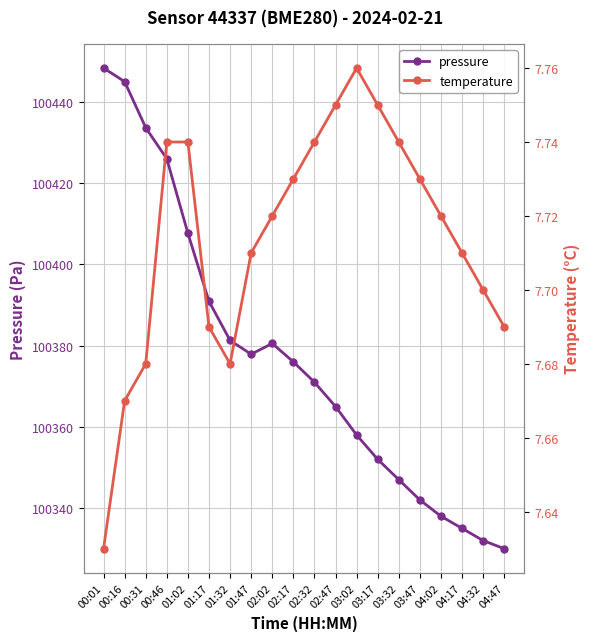

Is this an area chart (filled region under the line)?

No